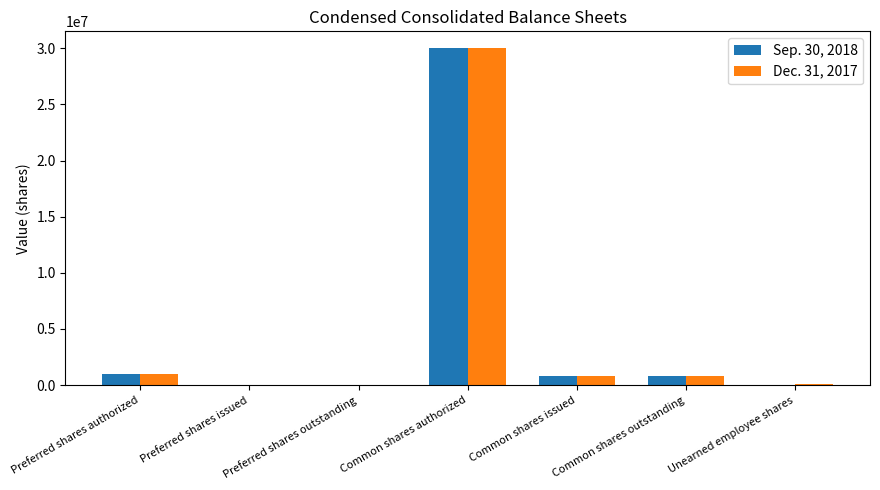

What is the maximum value shown in the chart?

30000000